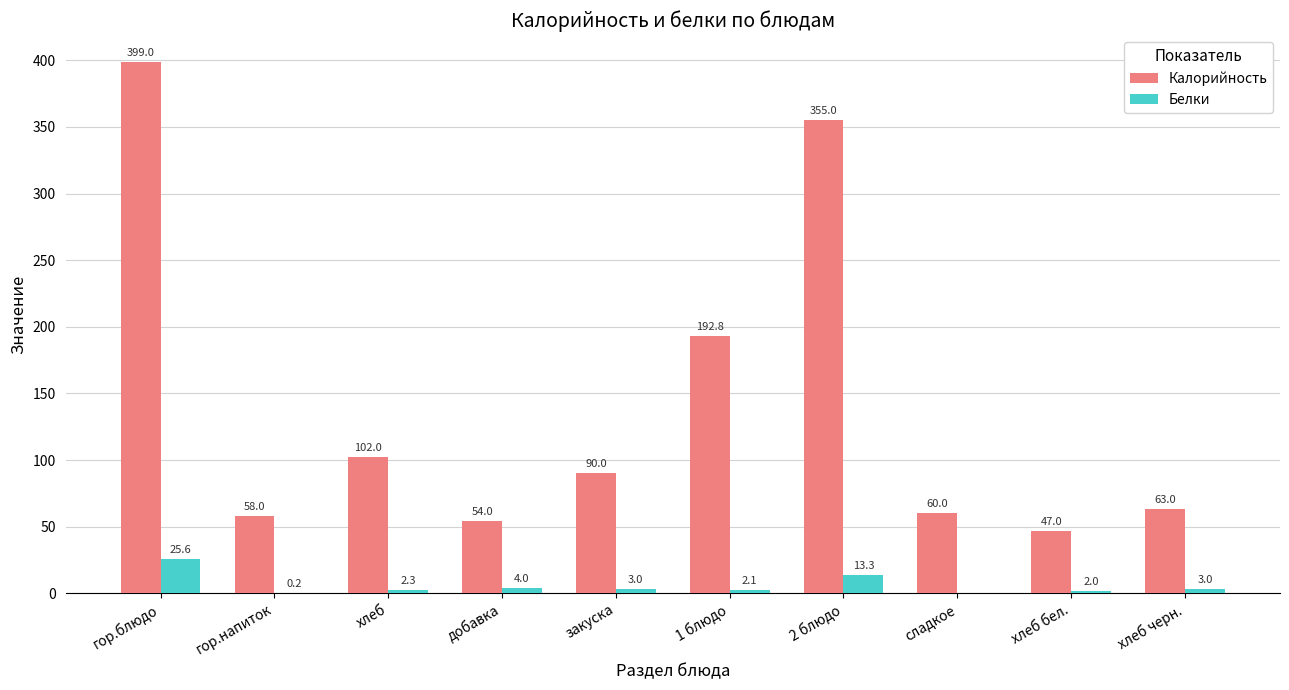

What is the sum of all Белки values?

55.6